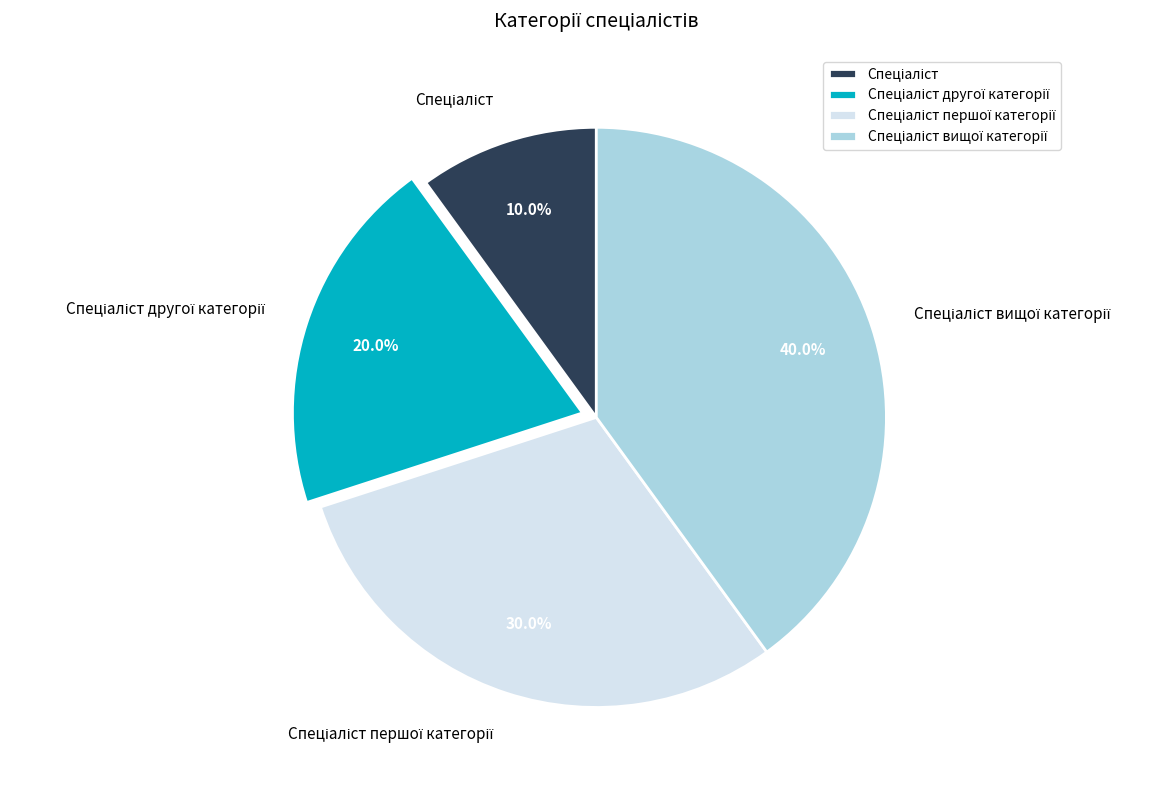

Does any single category account for the majority?

No